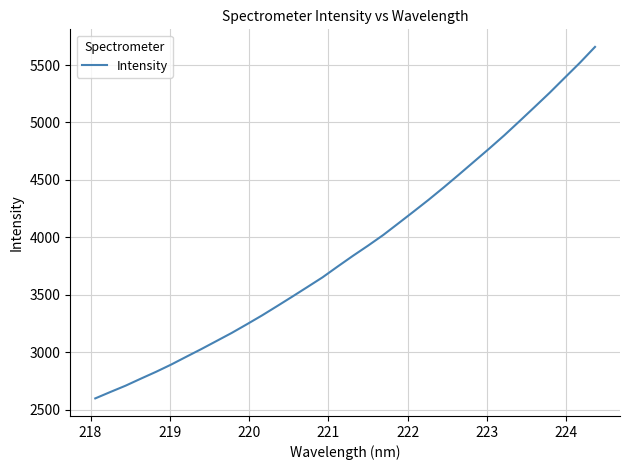

True or false: the data has more than 0 interior local peaks.

False